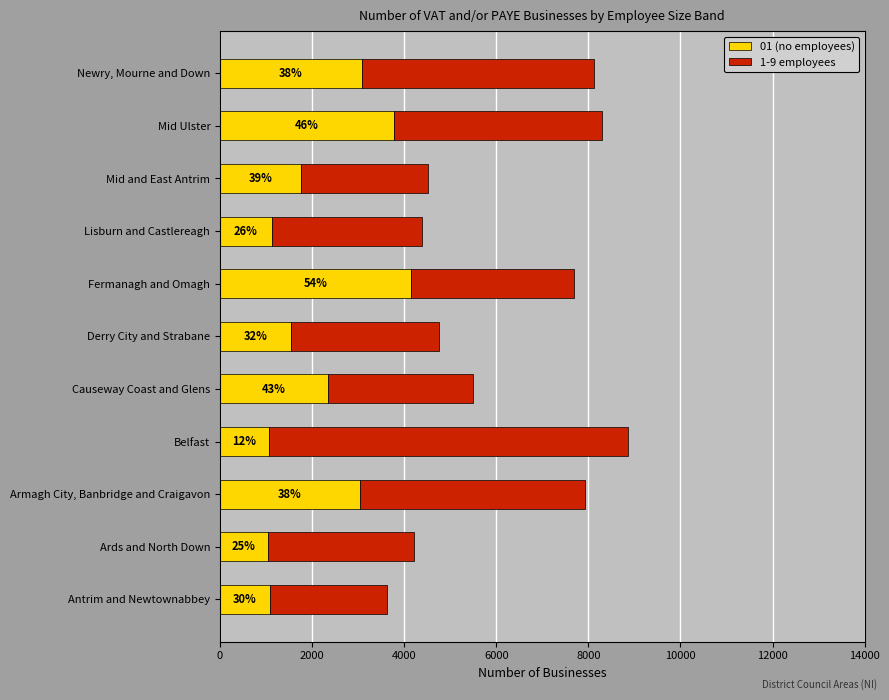

What is the value of the 1-9 employees bar at the 4th from the left?

7800